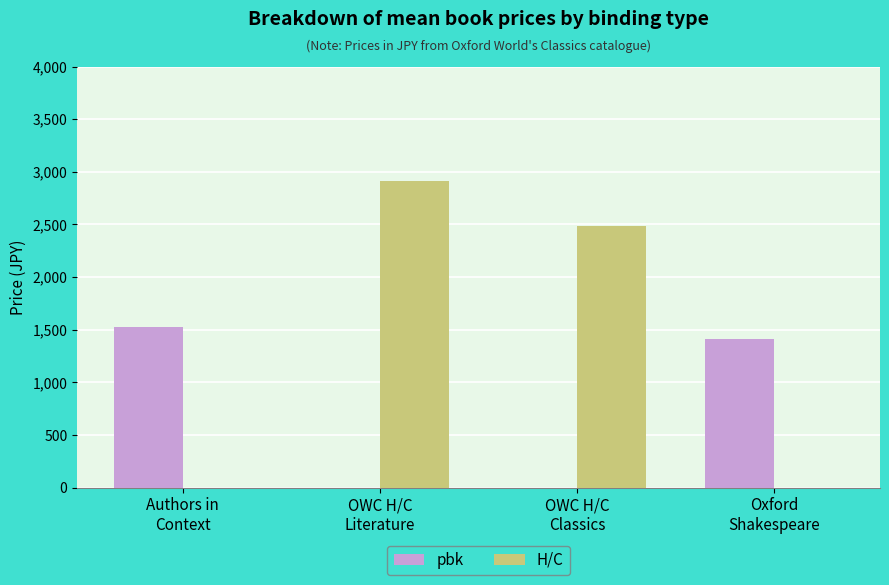

Which series has the largest total across all categories?

H/C